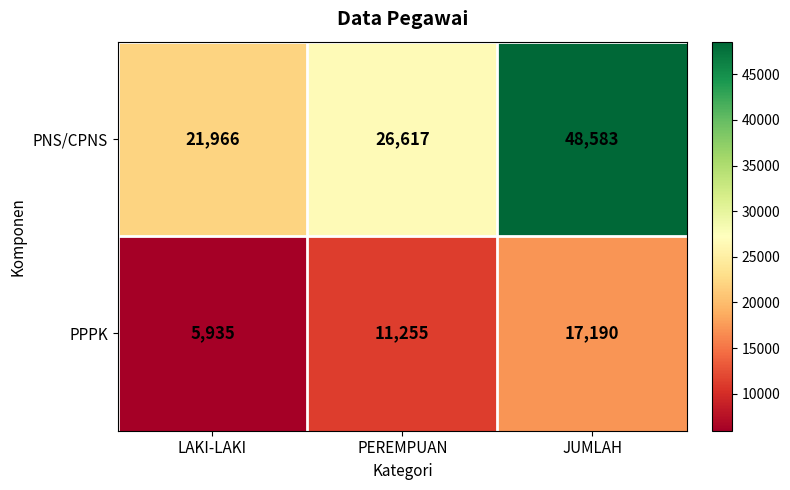

At how many categories does at least one series exceed 29237?

1